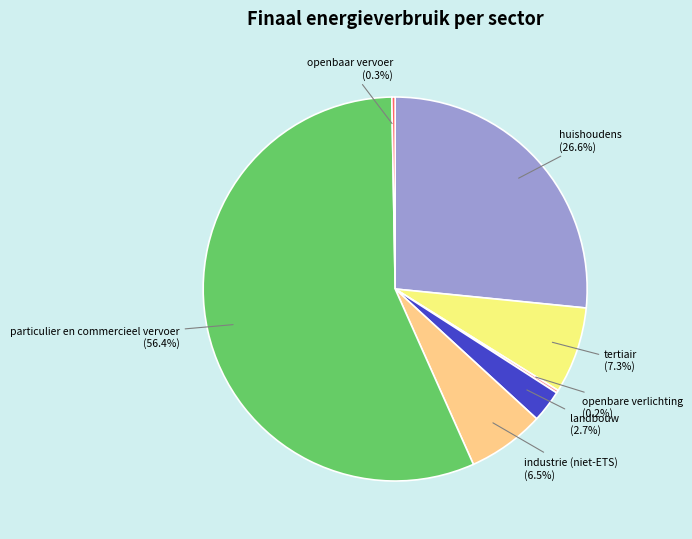

Is there any slice that represents more than half of the pie?

Yes